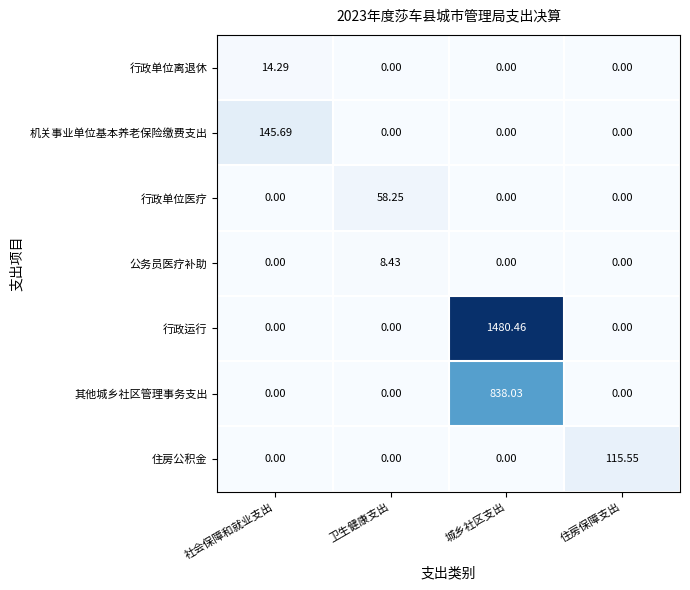

Is the value of 机关事业单位基本养老保险缴费支出 at 社会保障和就业支出 greater than the value of 其他城乡社区管理事务支出 at 城乡社区支出?

No